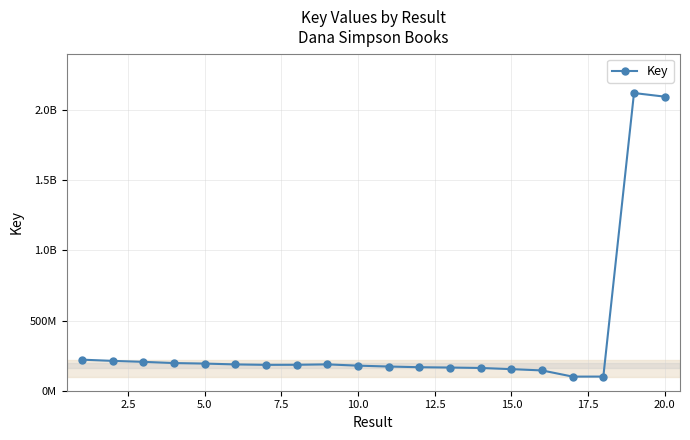

Count the number of data series in this chart.

1